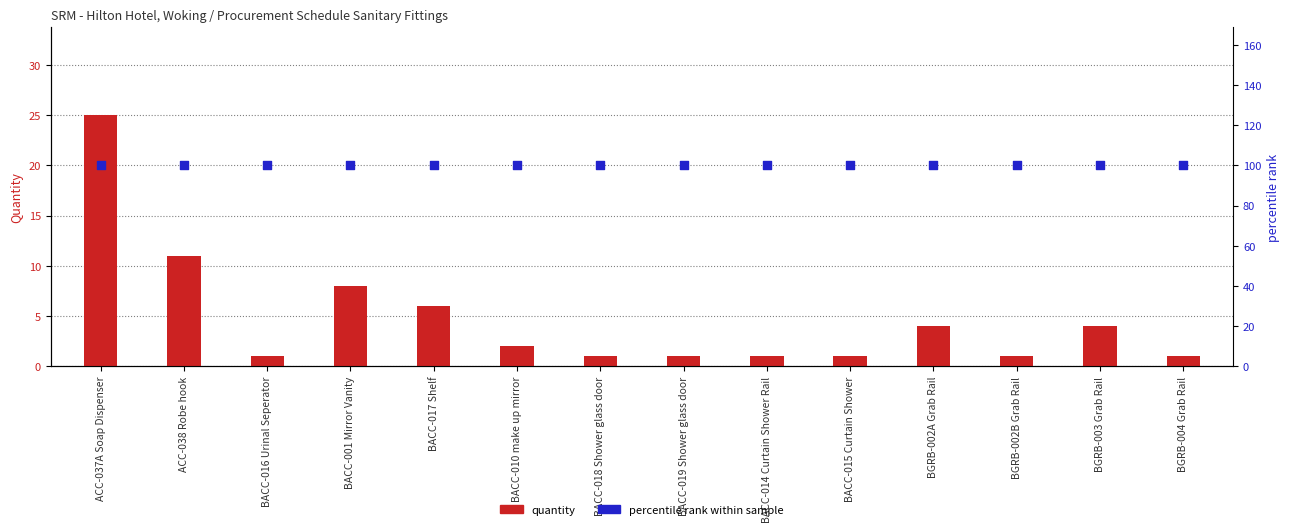

Which series has the largest total across all categories?

percentile rank within sample